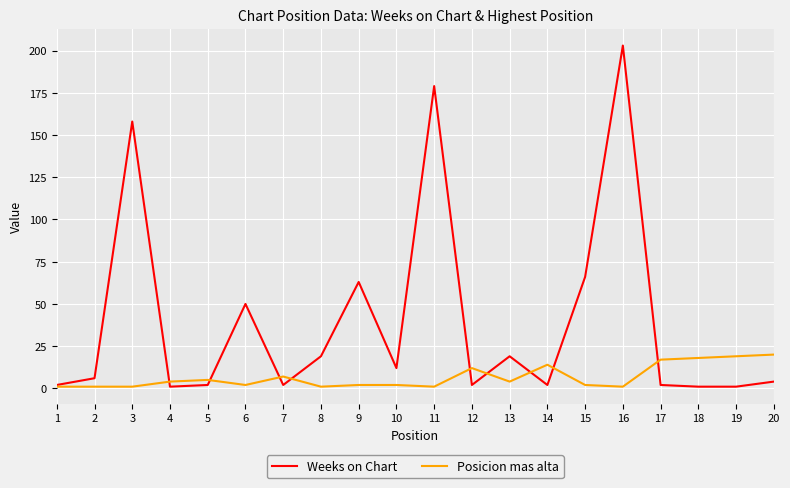

Which series has the largest range (max minus min)?

Weeks on Chart